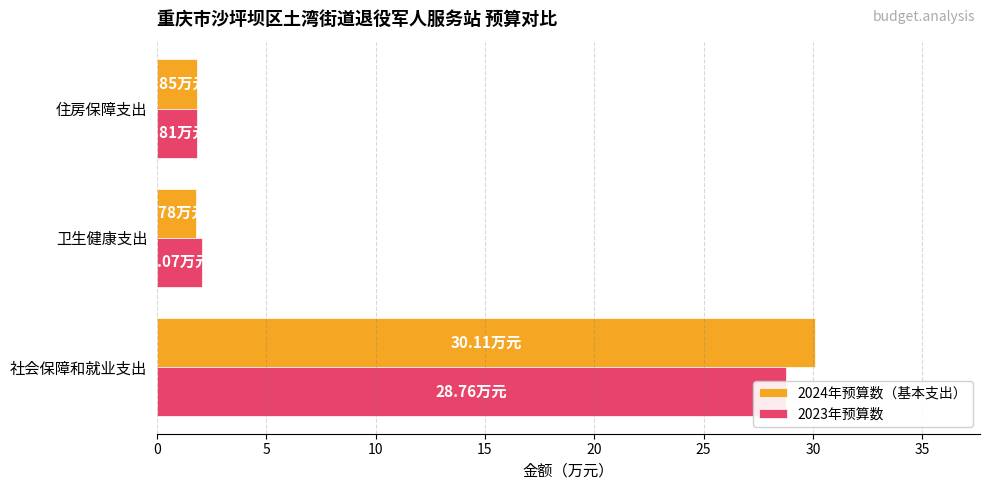

Read the 2023年预算数 value at 卫生健康支出.

2.1